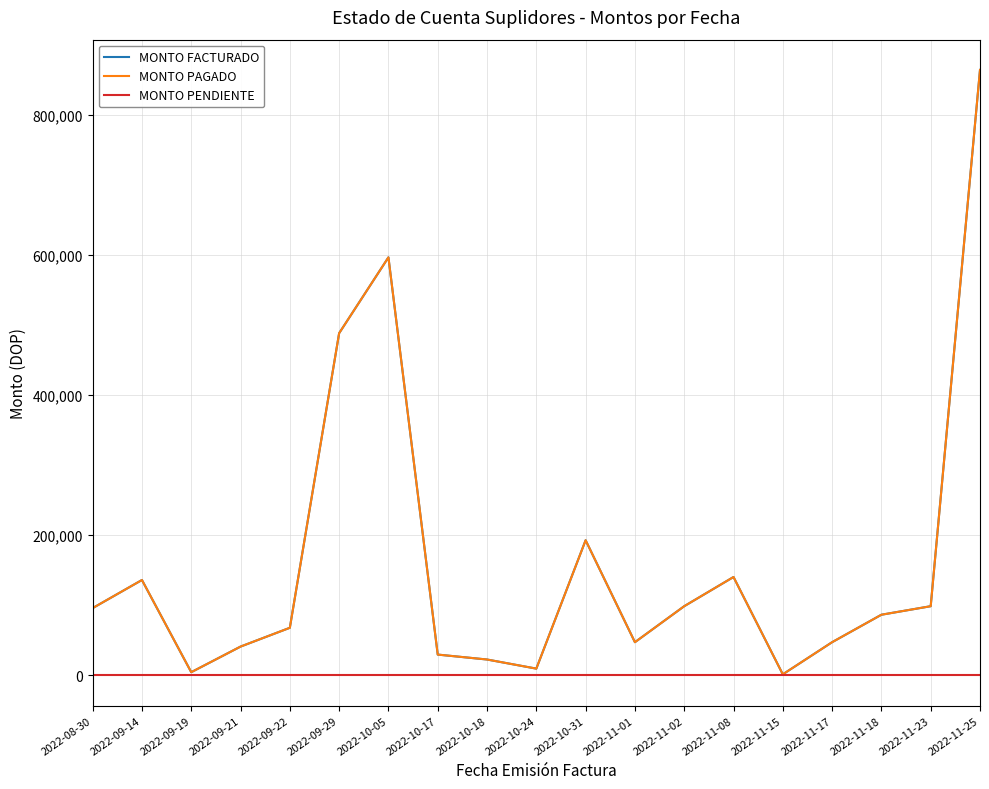

Which series has the largest total across all categories?

MONTO FACTURADO